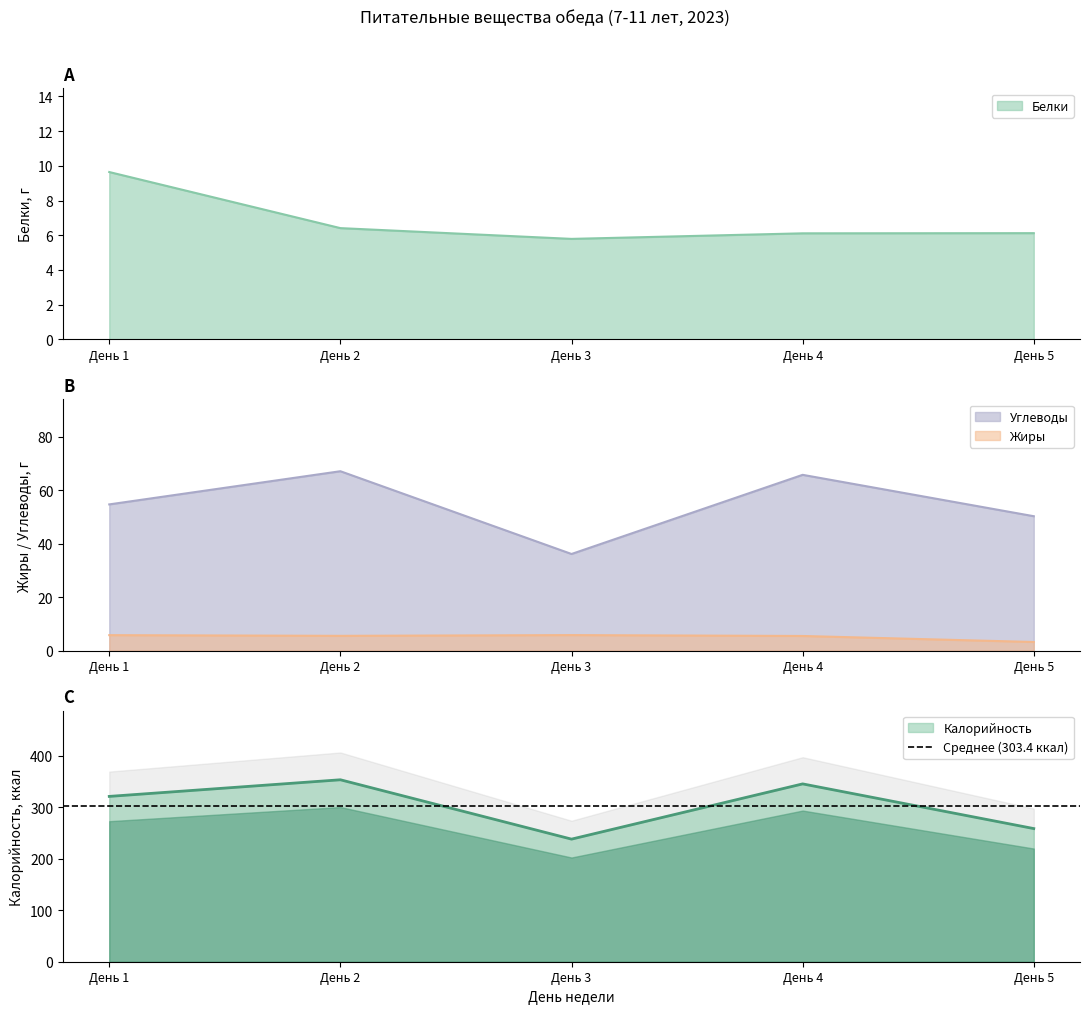

Is it true that Углеводы equals 109.9 at День 4?

False